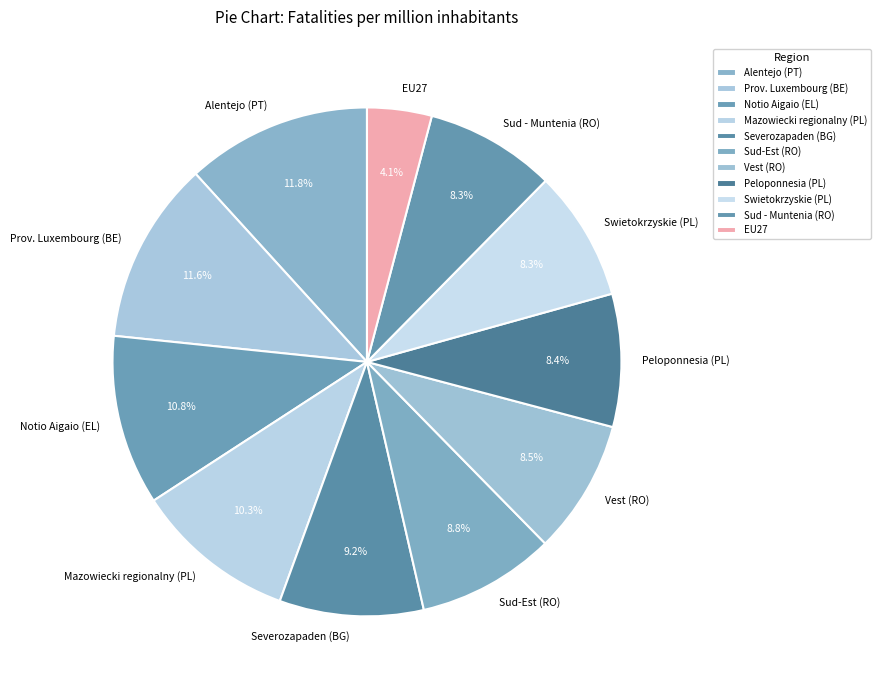

True or false: Prov. Luxembourg (BE) accounts for 12% of the total.

True